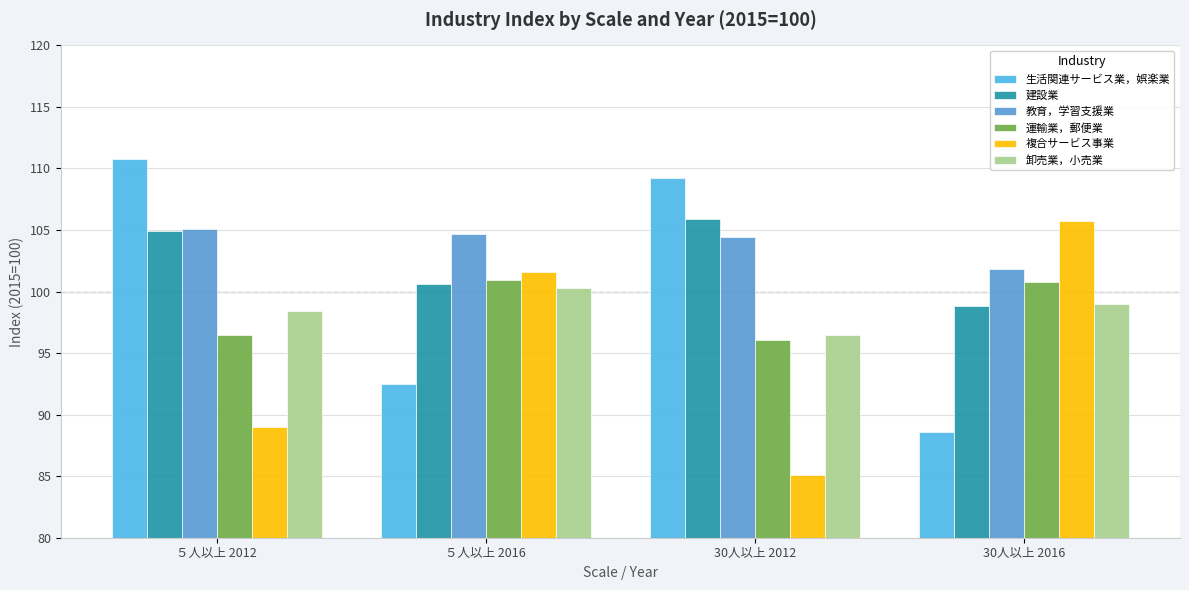

What is the spread (max minus min) of values at ５人以上 2012?

21.8